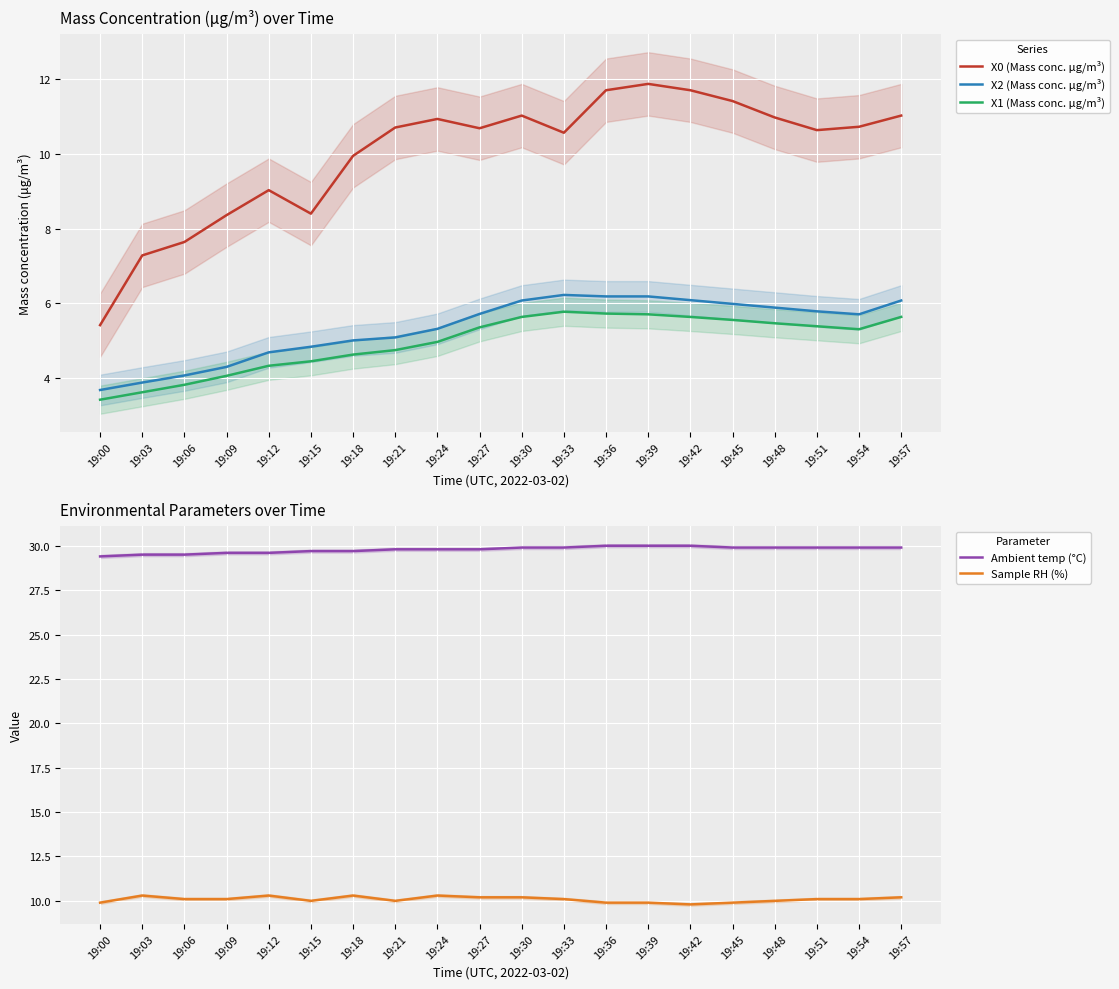

What is the average value of the X1 (Mass conc. μg/m³) series?

5.0